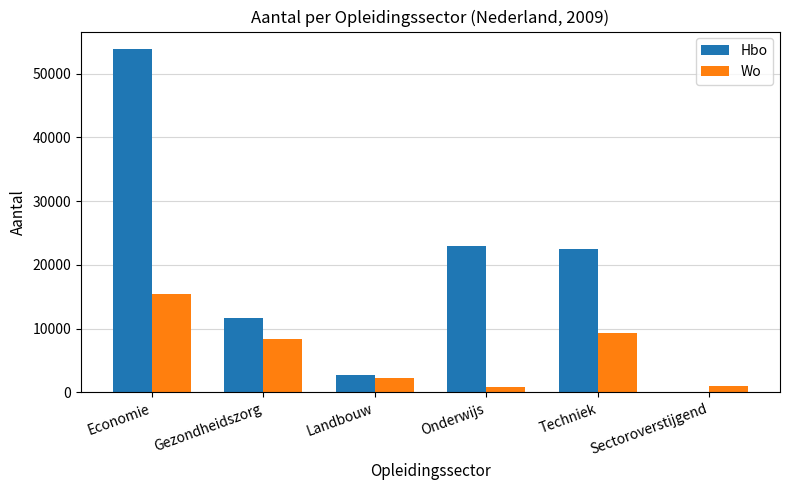

Which series changed the most between Economie and Onderwijs?

Hbo